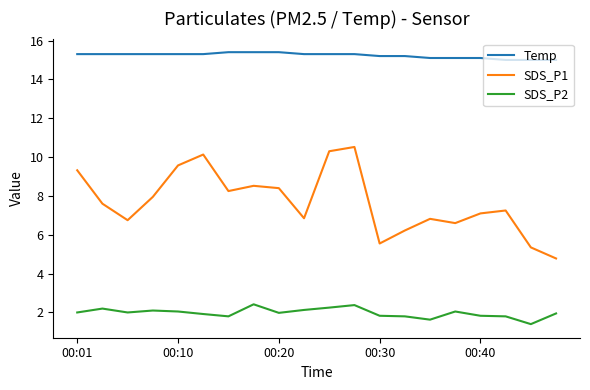

In SDS_P2, how many points are higher than both neighbors (excluding endpoints)?

5